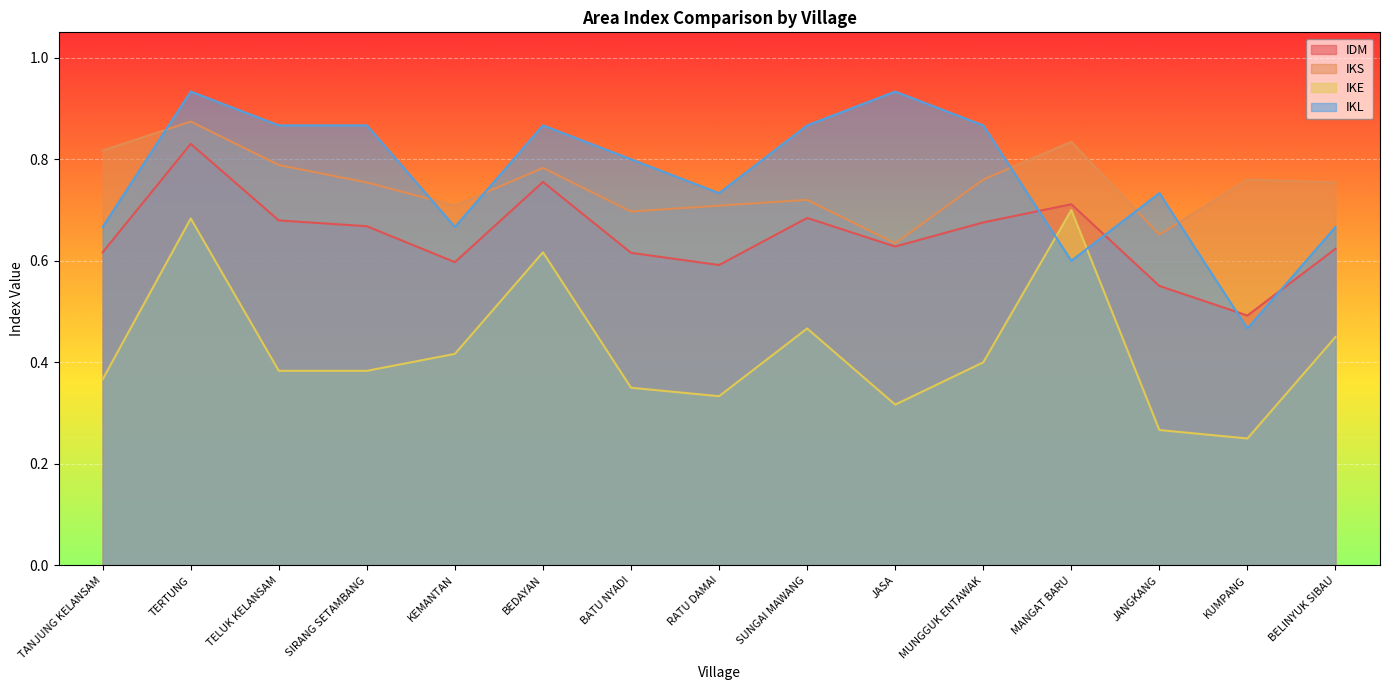

How many interior local valleys does the IKE series have?

3